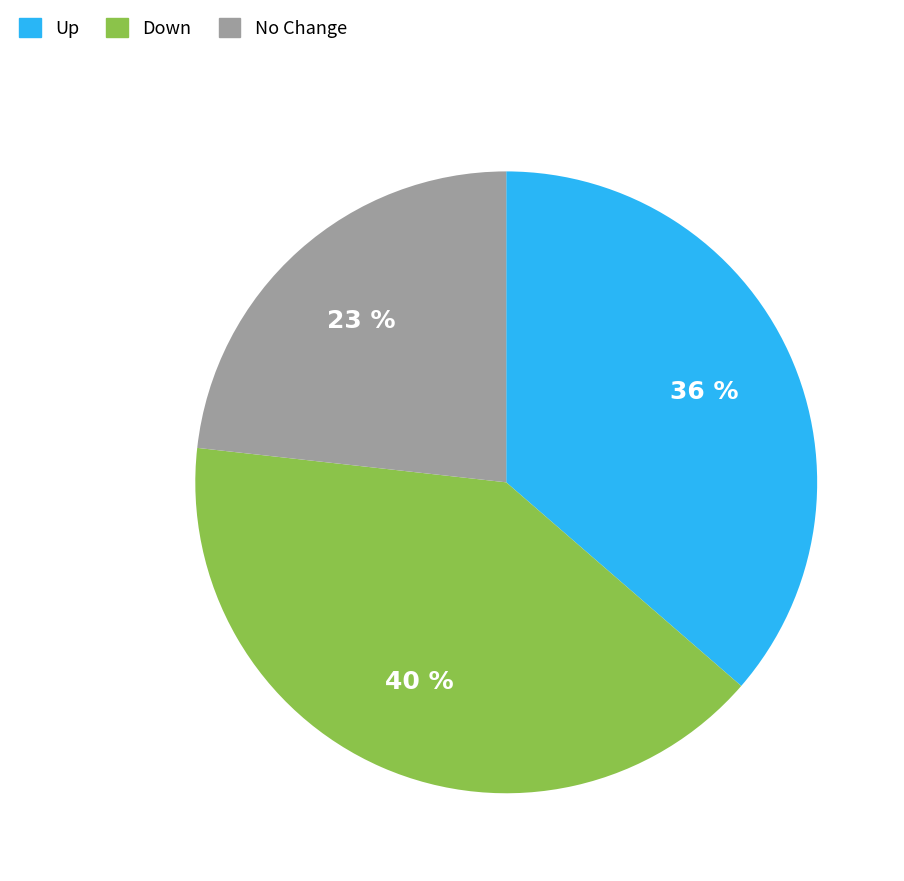

To the nearest percent, what is the difference between the largest and smallest slice percentages?

17%